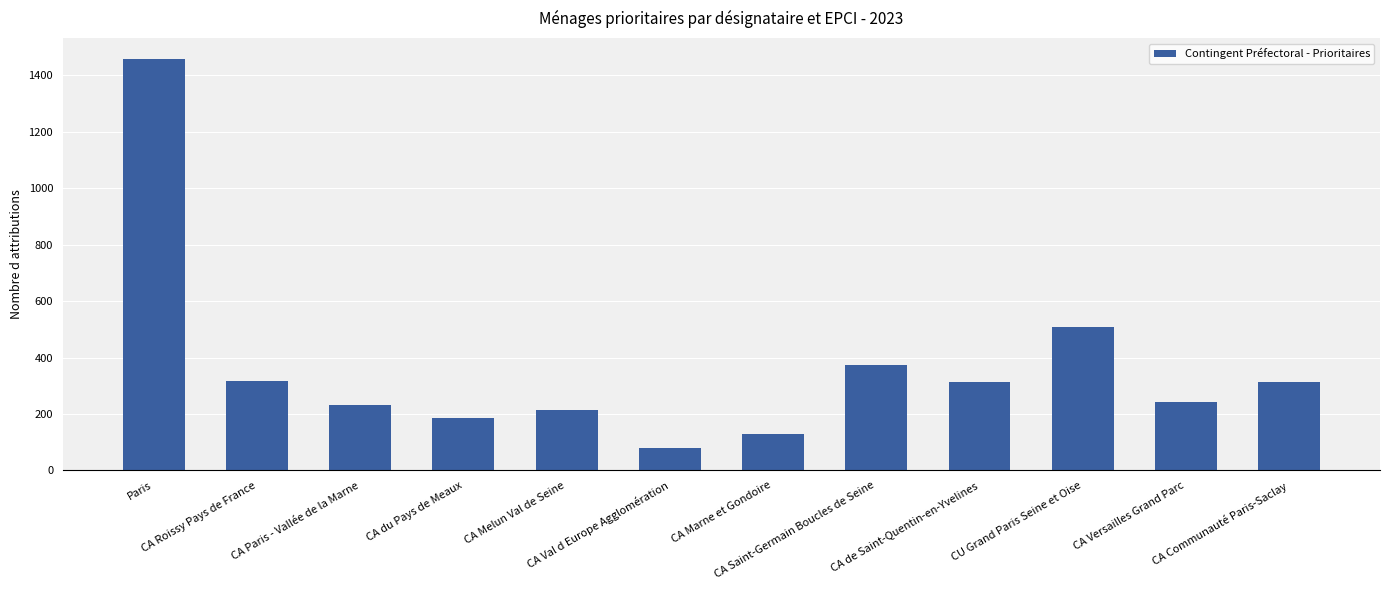

What is the sum of all values?

4364